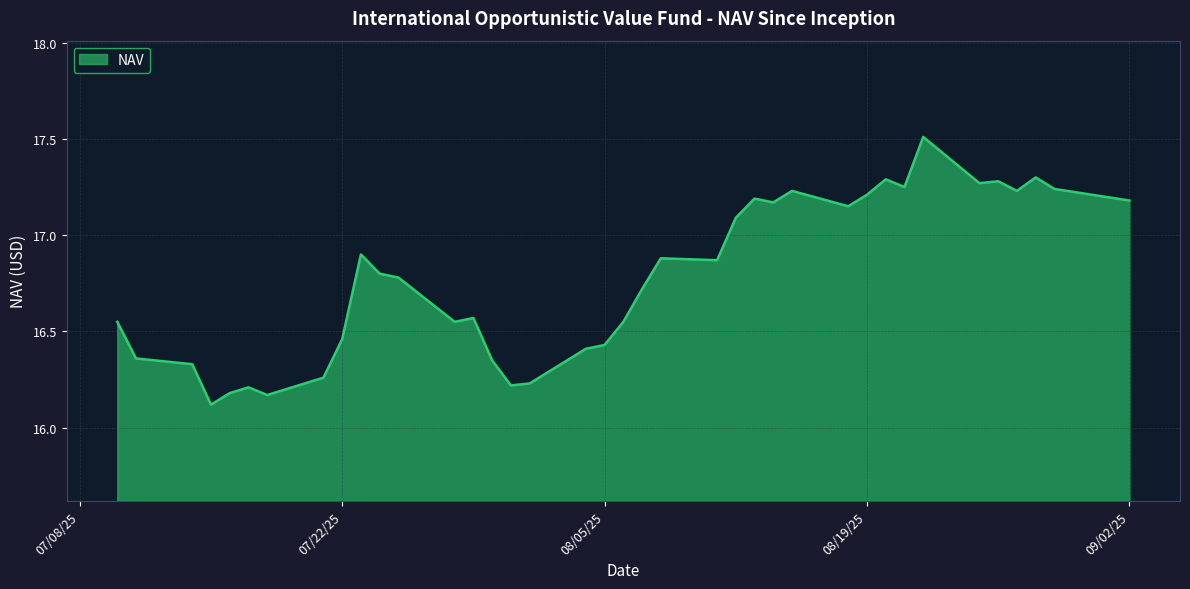

What is the difference between the maximum and minimum values?

1.4